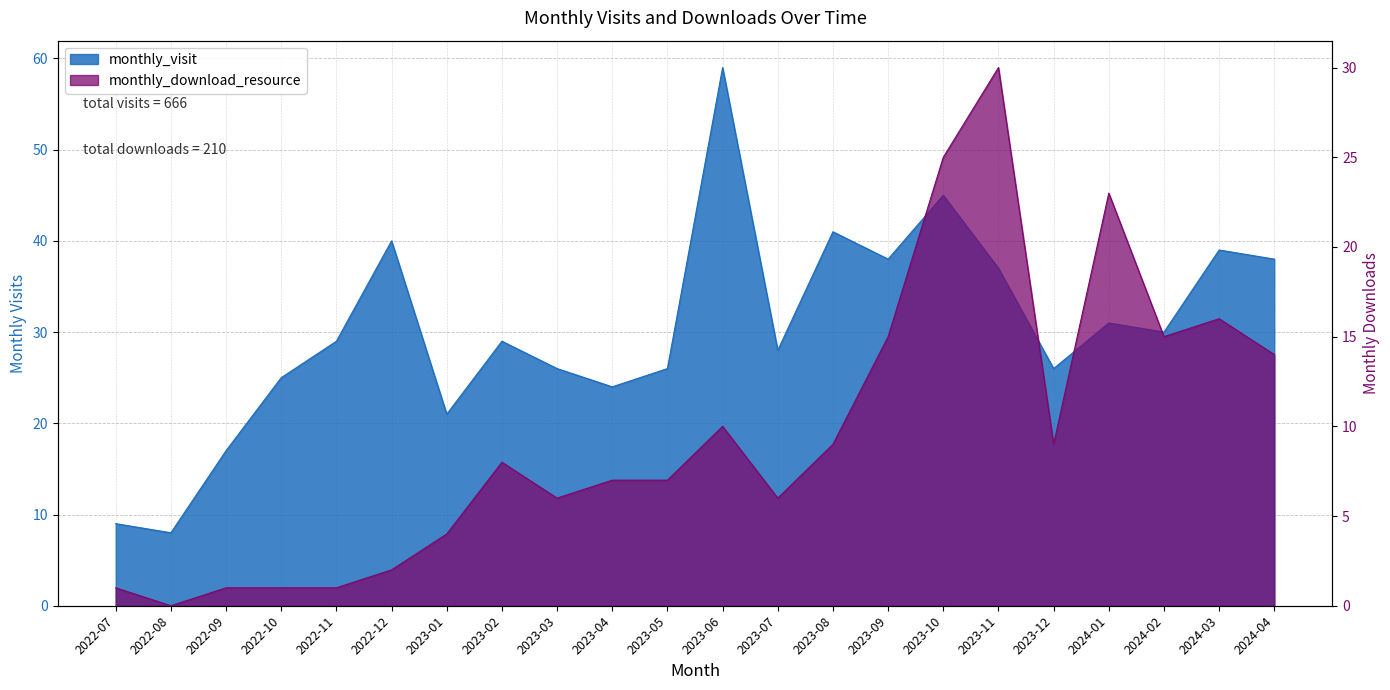

Between 2023-01 and 2022-07, which is larger?

2023-01